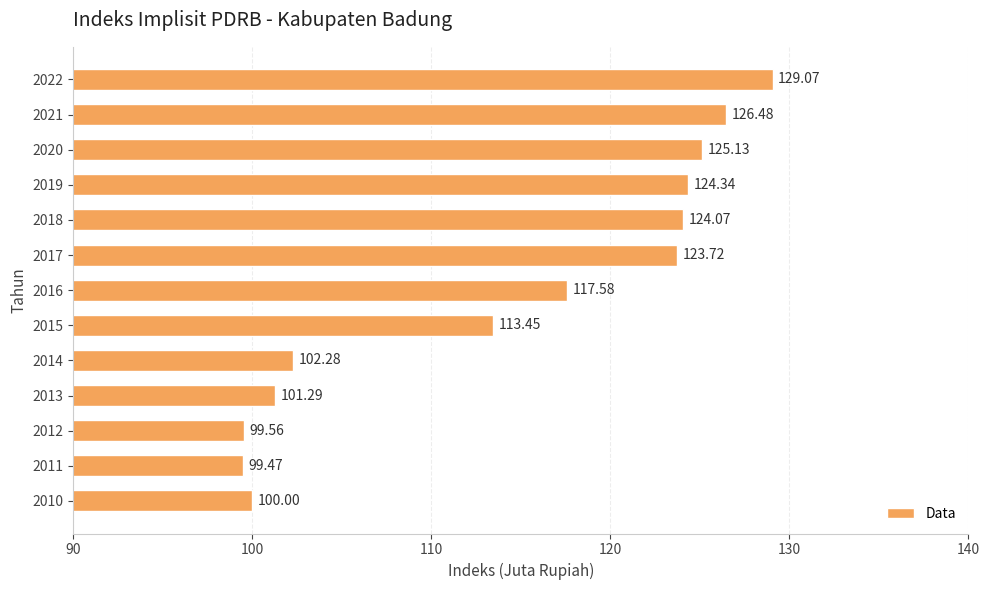

List the labels in order of value, largest first.

2022, 2021, 2020, 2019, 2018, 2017, 2016, 2015, 2014, 2013, 2010, 2012, 2011